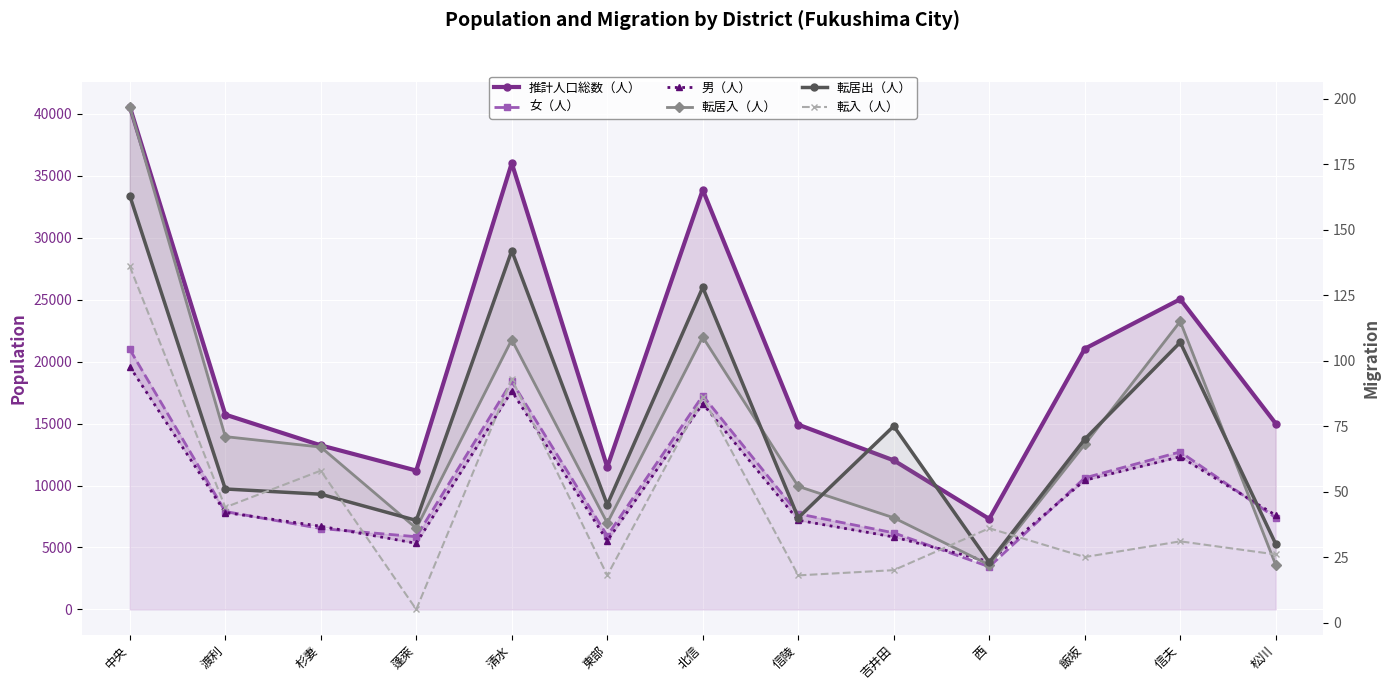

Which series changed the most between 渡利 and 清水?

推計人口総数（人）